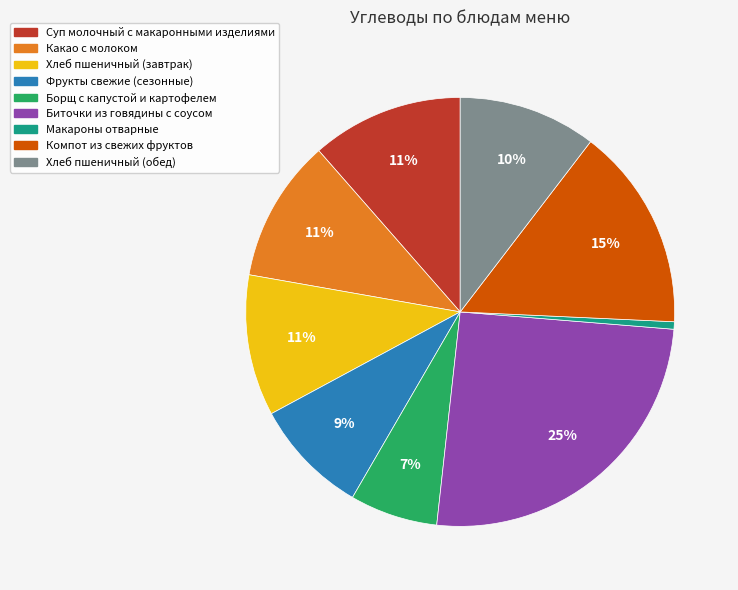

To the nearest percent, what is the average slice percentage?

11%